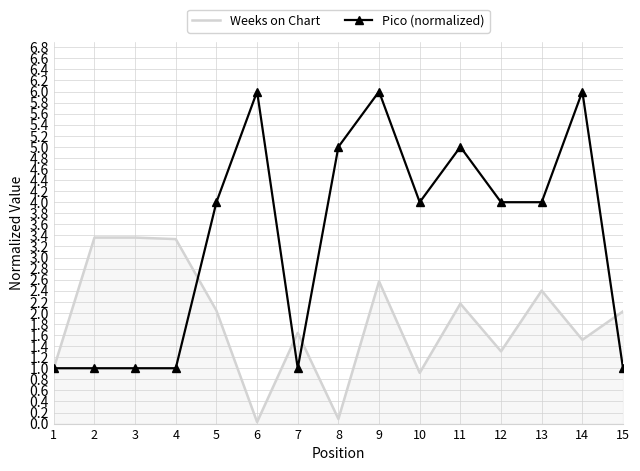

At which label does Weeks on Chart first exceed 2?

2